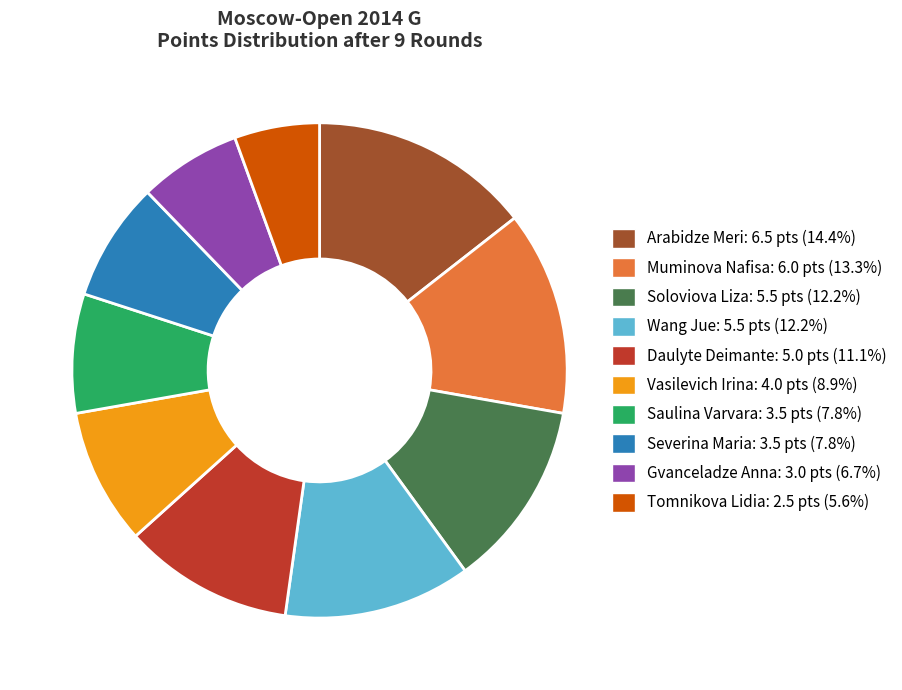

Count the number of slices in the pie.

10